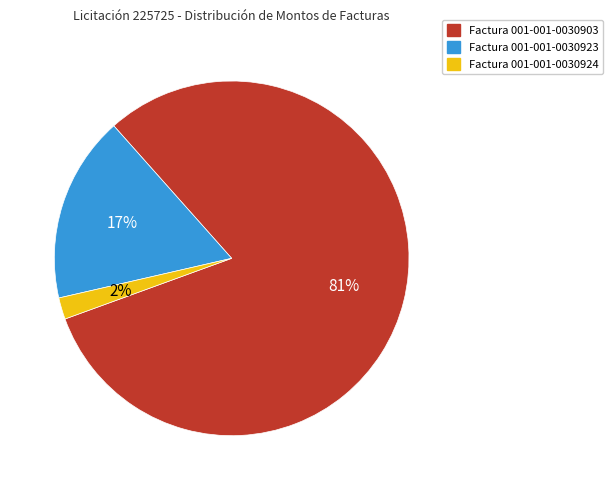

Between Factura 001-001-0030903 and Factura 001-001-0030924, which is larger?

Factura 001-001-0030903